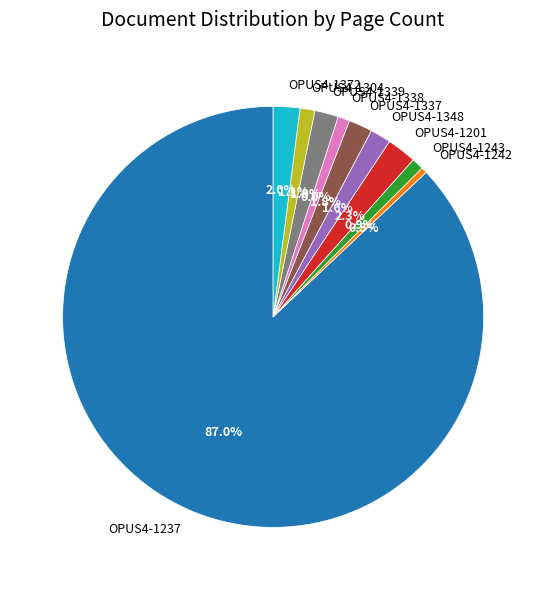

How many segments does this pie chart have?

10